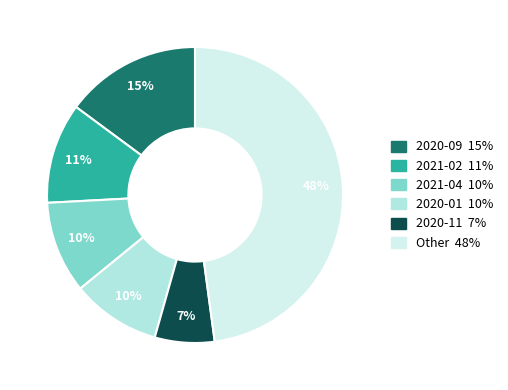

Which slice is the largest?

2020-09